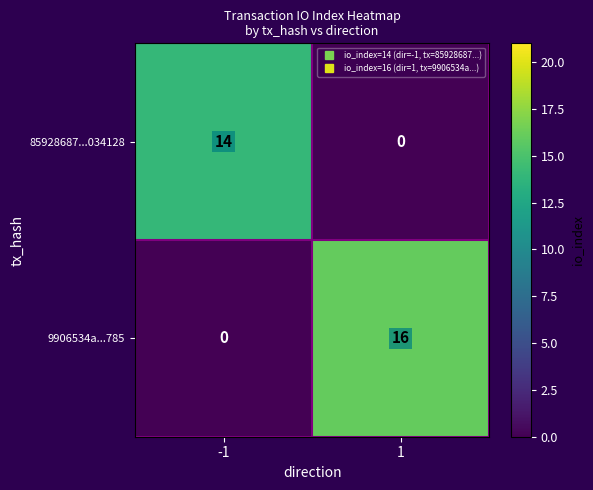

What is the average value of the 9906534a...785 series?

8